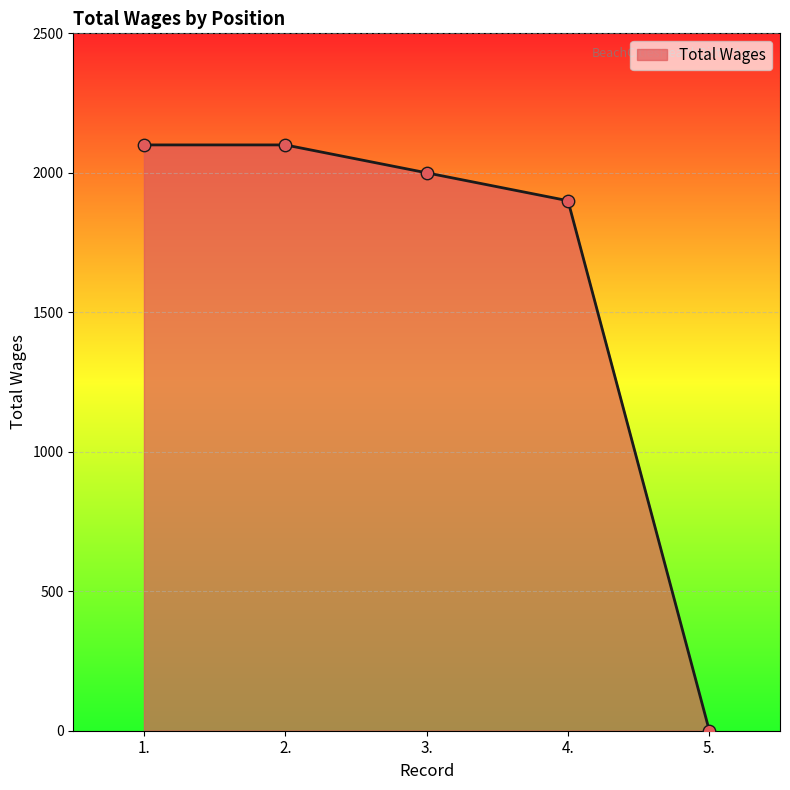

What is the change in value from 1. to 3.?

-100